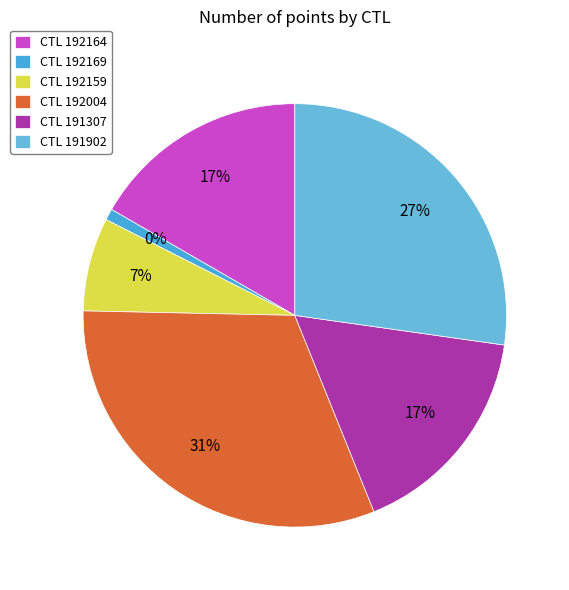

Between 192169 and 191902, which is larger?

191902